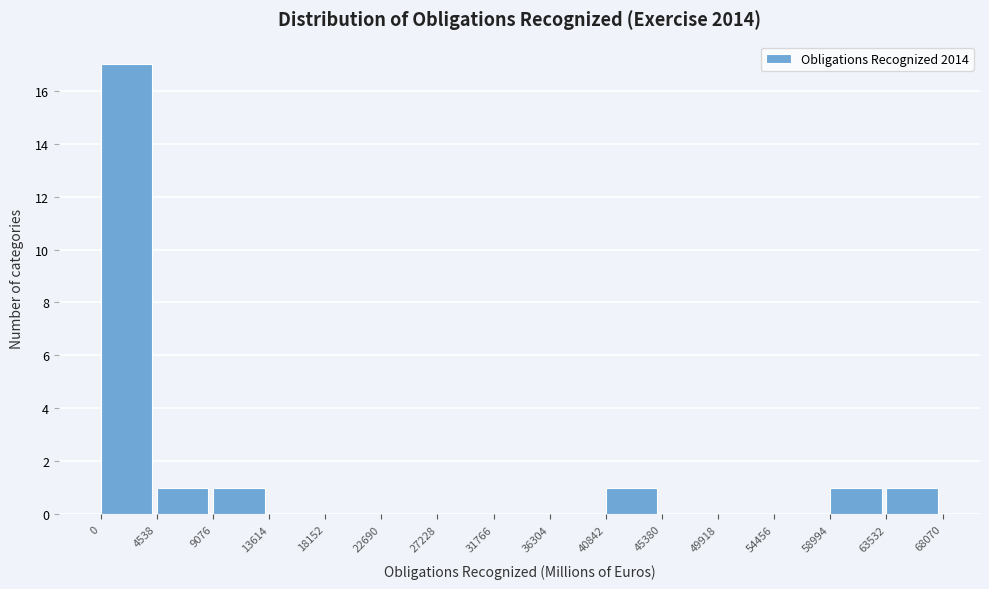

How tall is the bar that spans 9076 to 13614 on the x-axis? The values are not printed on the chart, so give them approximately, as read against the axis.

1